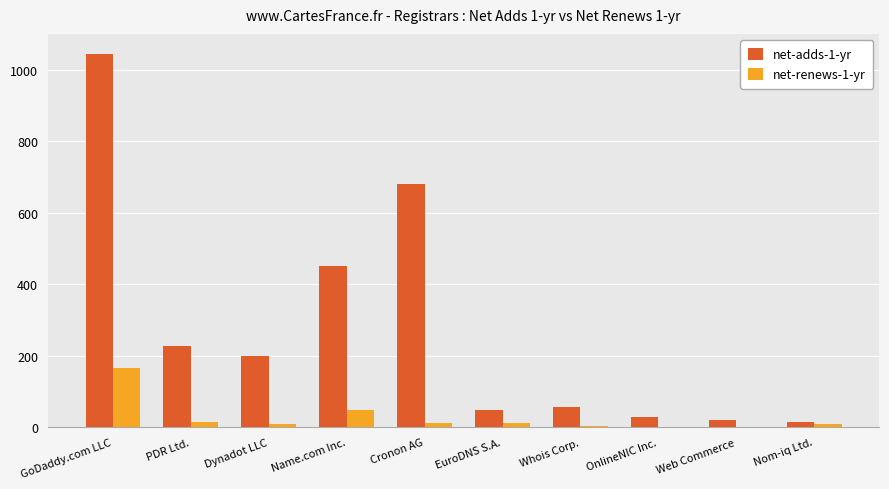

Which label corresponds to the largest value in the chart?

GoDaddy.com LLC